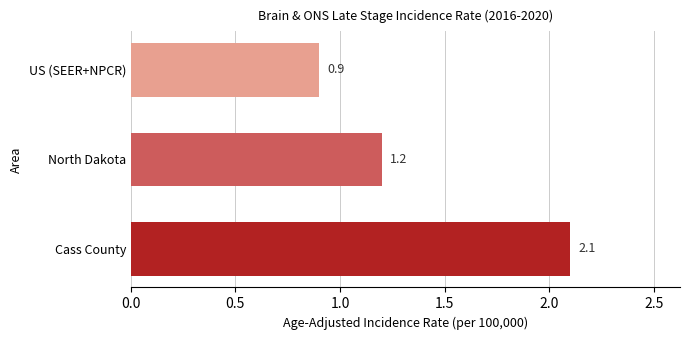

What is the difference between the values at North Dakota and US (SEER+NPCR)?

0.3